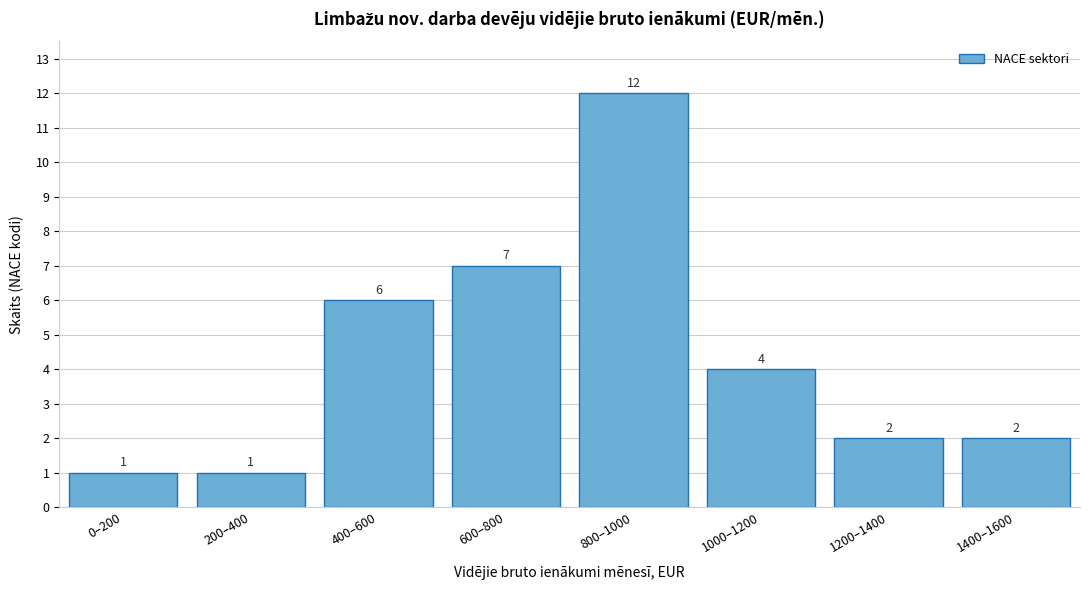

Reading left to right, extract all data points from this chart.

1	1	6	7	12	4	2	2